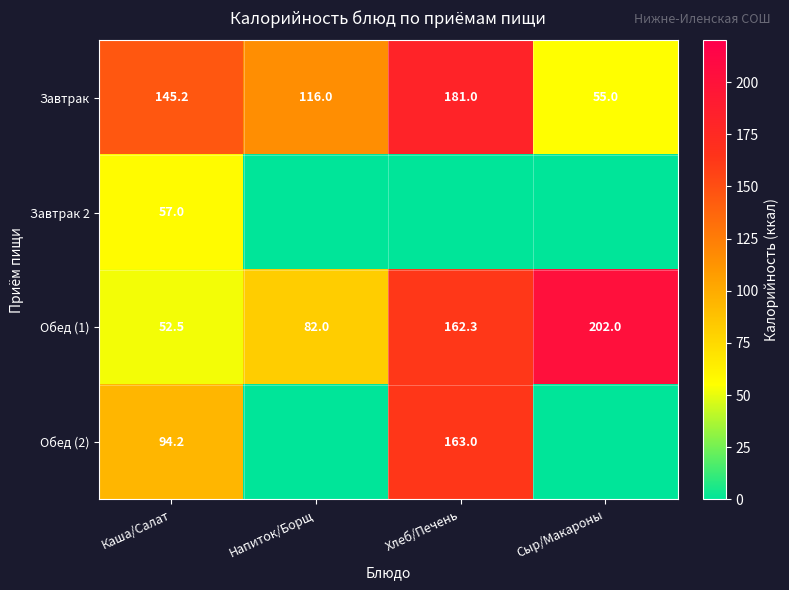

True or false: Завтрак has a value of 55.0 at Сыр/Макароны.

True